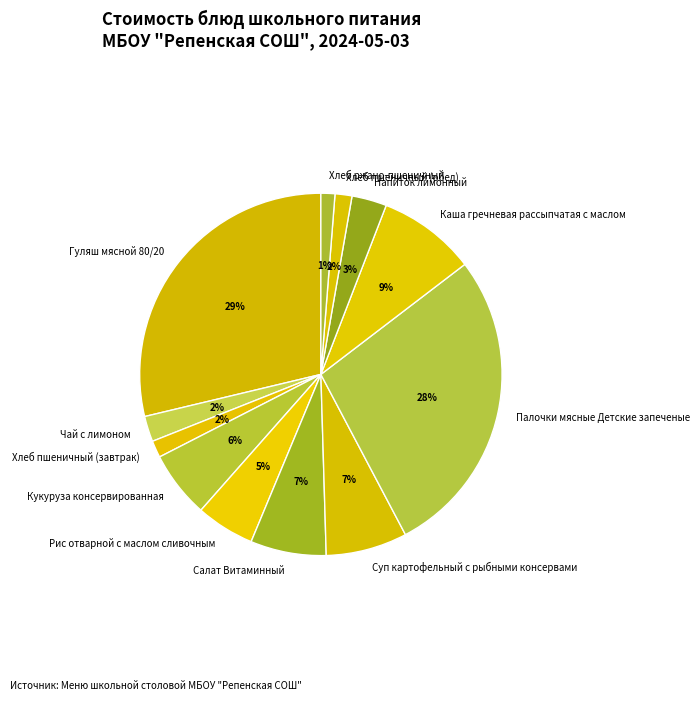

Does Кукуруза консервированная represent more than half of the total?

No